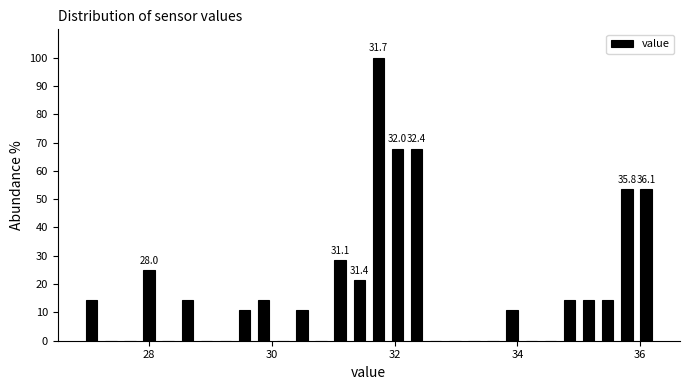

Read against the x-axis, roughly where is the centre of the tallest bar?

31.8